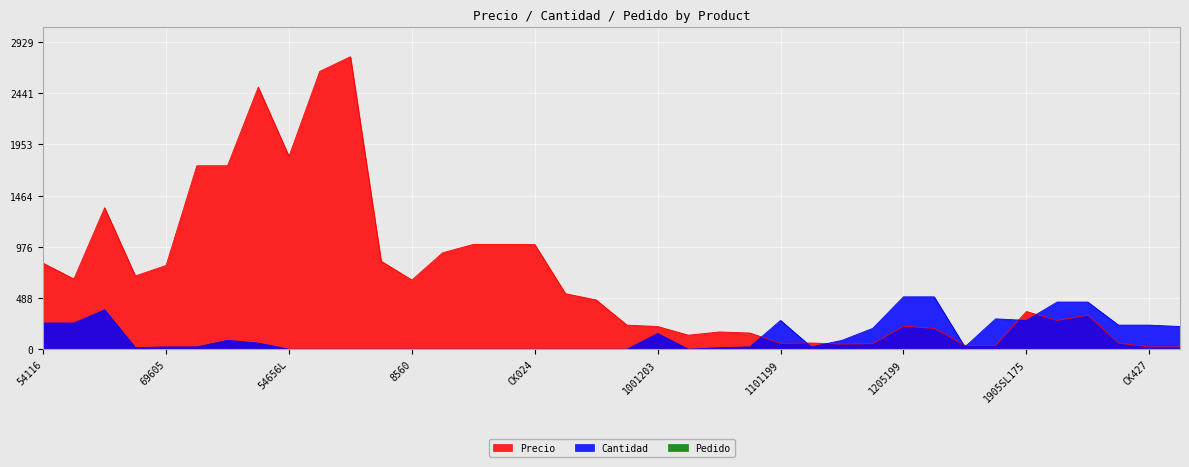

Where is the first local maximum for Cantidad?

54632